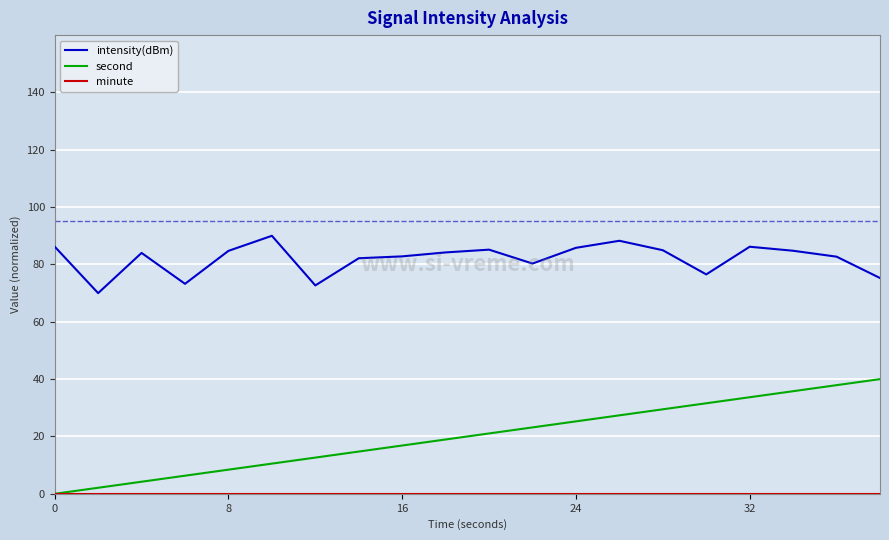

Which series has the largest range (max minus min)?

second